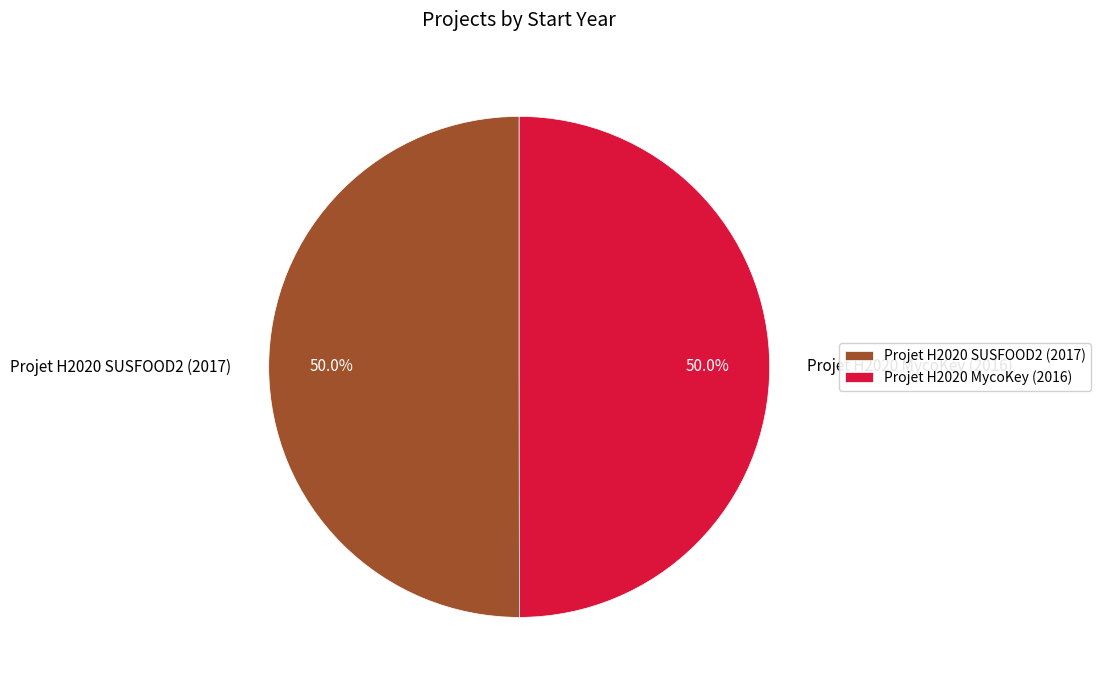

Approximately how many times larger is the value at Projet H2020 SUSFOOD2 (2017) compared to Projet H2020 MycoKey (2016)?

1.0